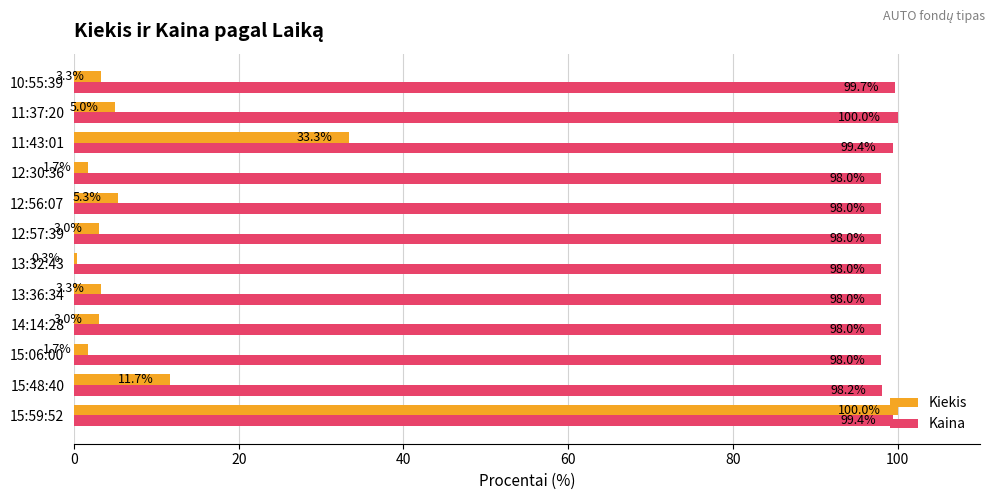

What is the average value of the Kaina series?

98.6